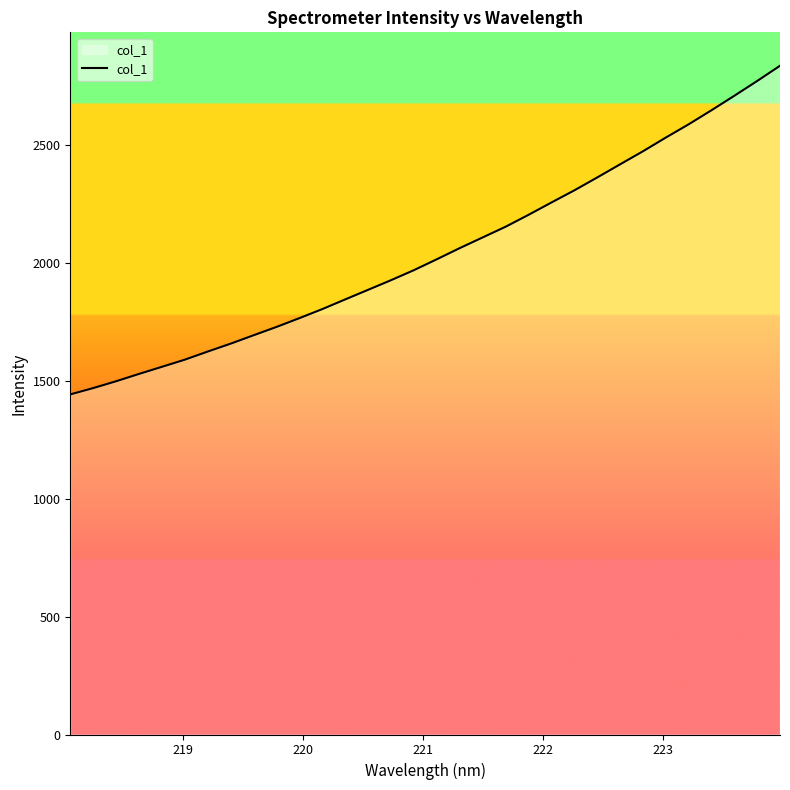

What is the smallest value displayed?

1441.1